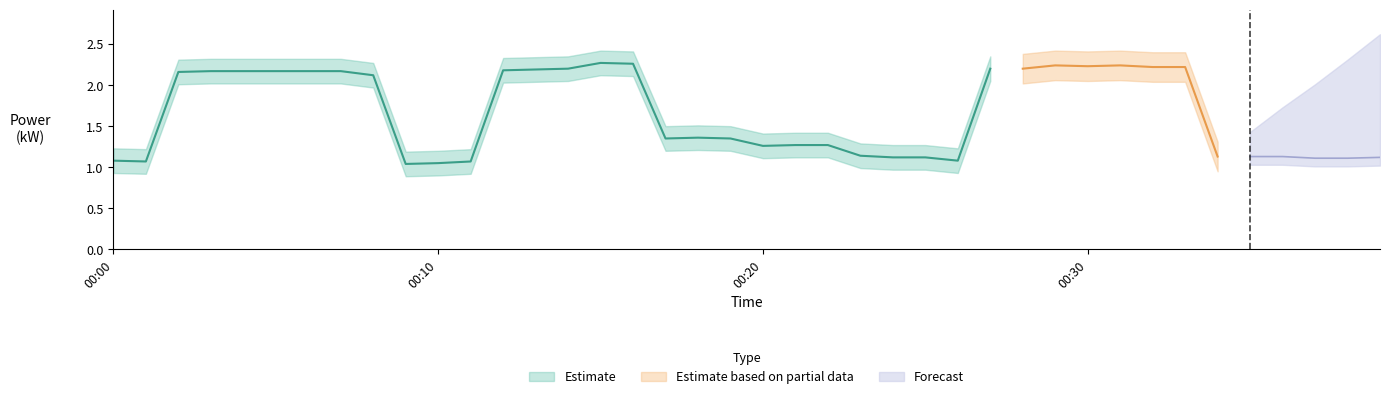

Is the value of Estimate based on partial data at 7 greater than the value of Forecast at 39?

Yes